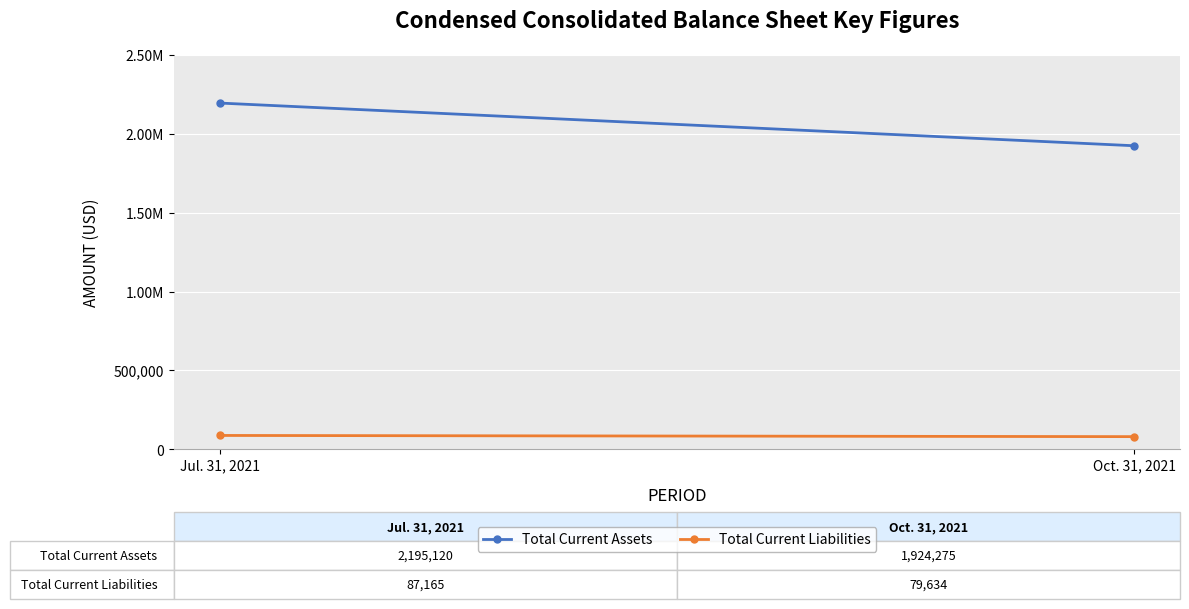

Reading left to right, list all the values displayed in this chart.

Total Current Assets: 2195120	1924275
Total Current Liabilities: 87165	79634